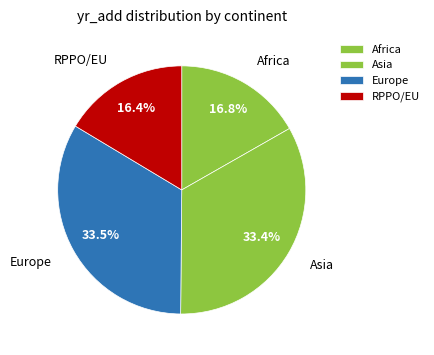

Is the sum of RPPO/EU and Africa greater than half?

No